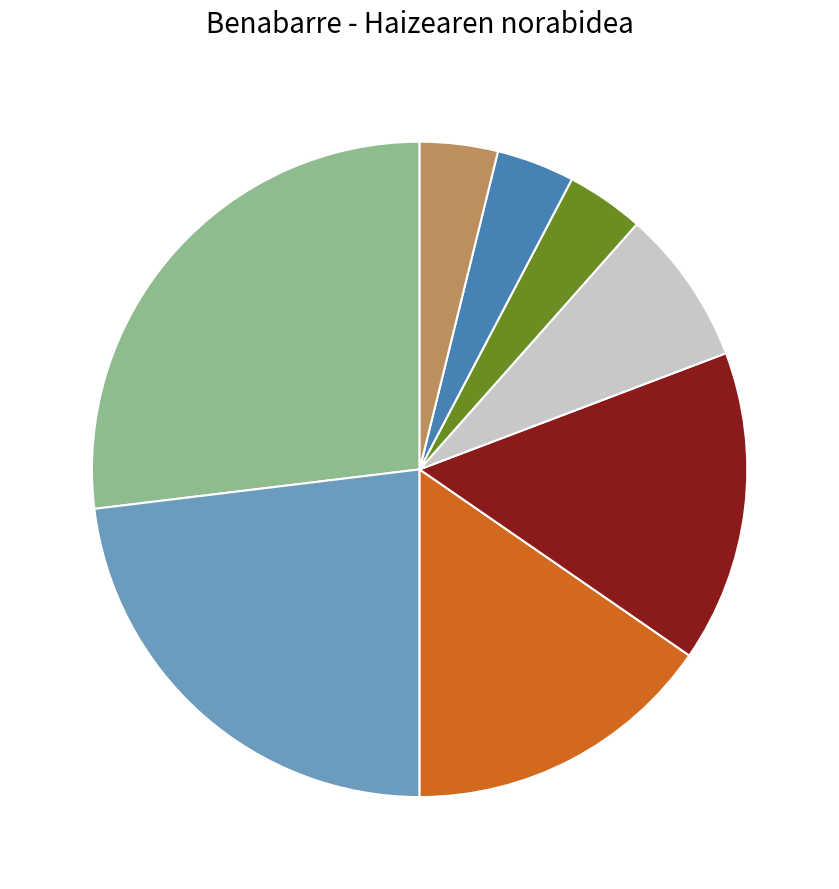

Is there a majority slice in this chart?

No